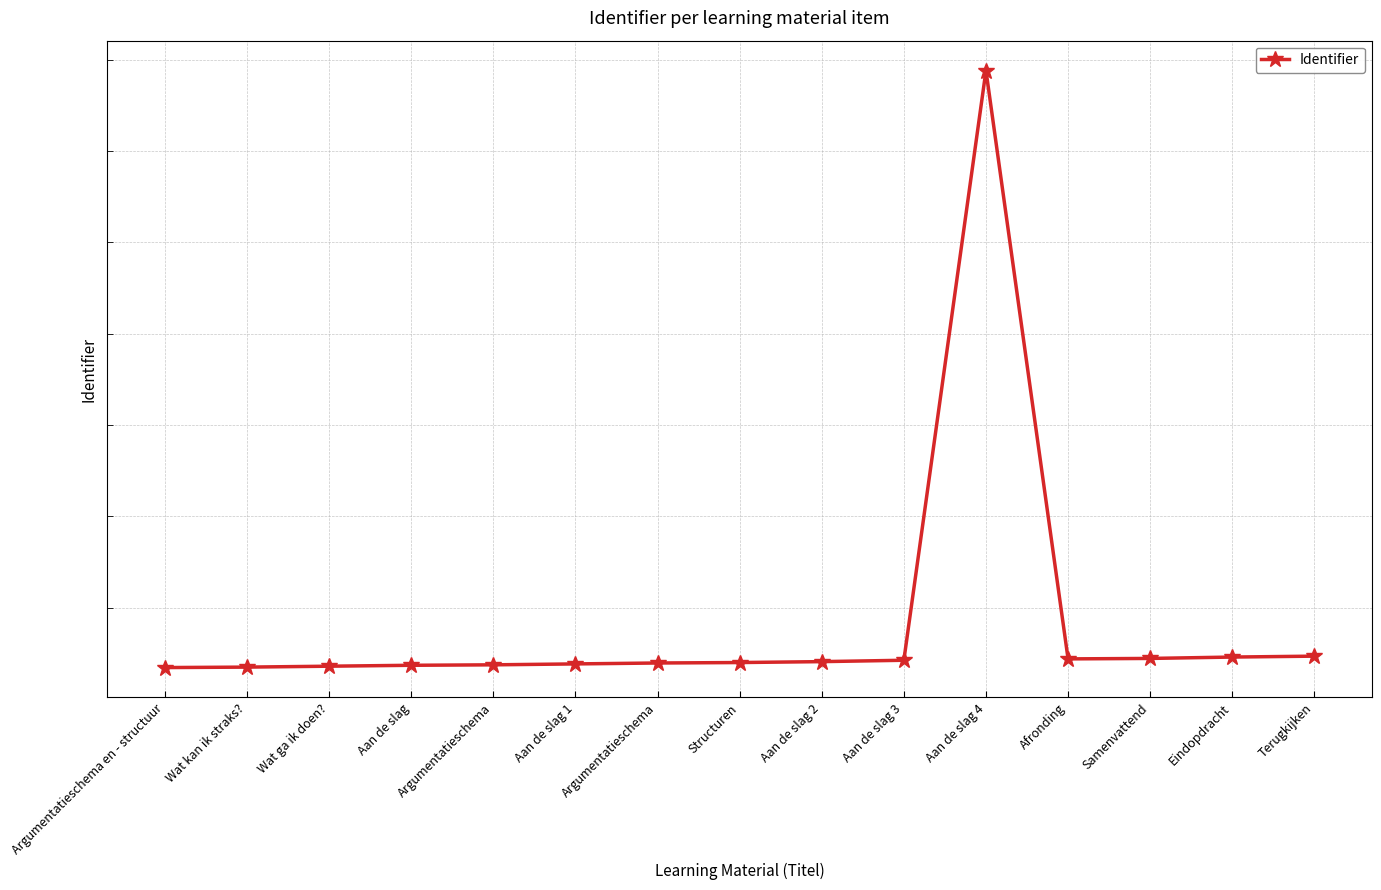

What is the sum of the values at Aan de slag 2 and Terugkijken?

12769376